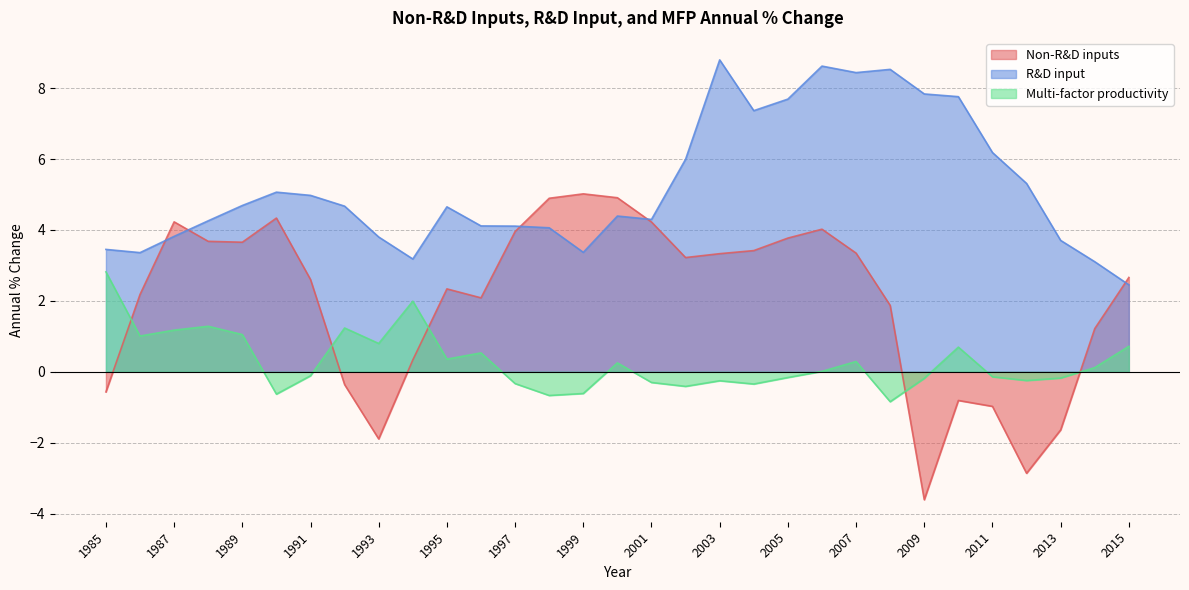

Is it true that R&D input equals 4.4 at 1994?

False